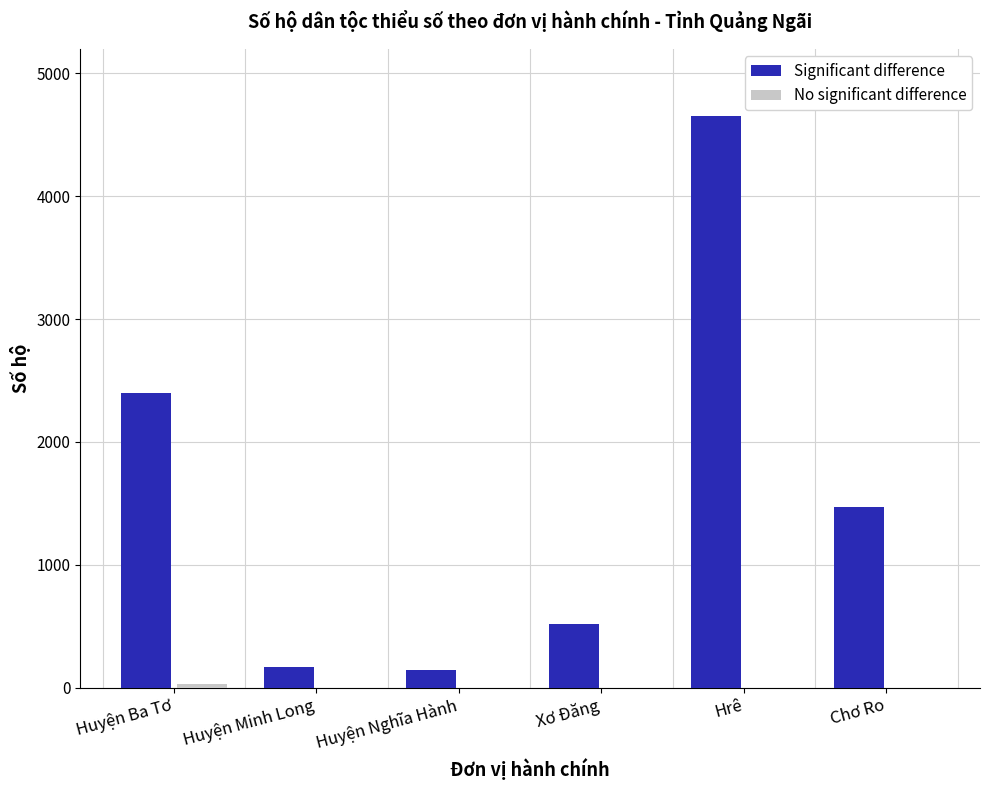

At which label does Significant difference first exceed 1470?

Huyện Ba Tơ